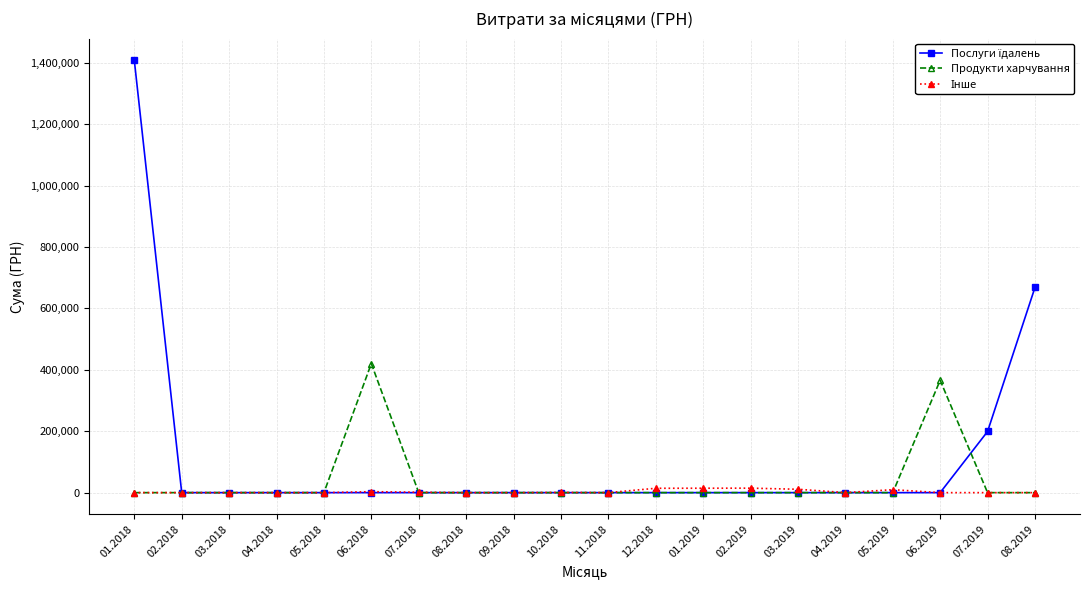

True or false: Продукти харчування has more than 0 points higher than both neighbors.

True